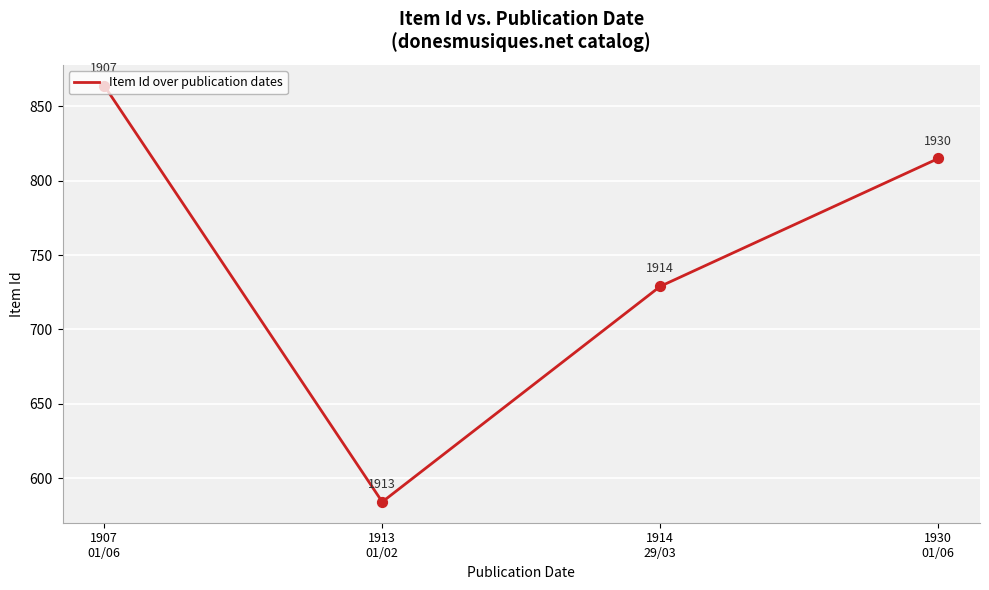

Which has a higher value, 1914
29/03 or 1913
01/02?

1914
29/03